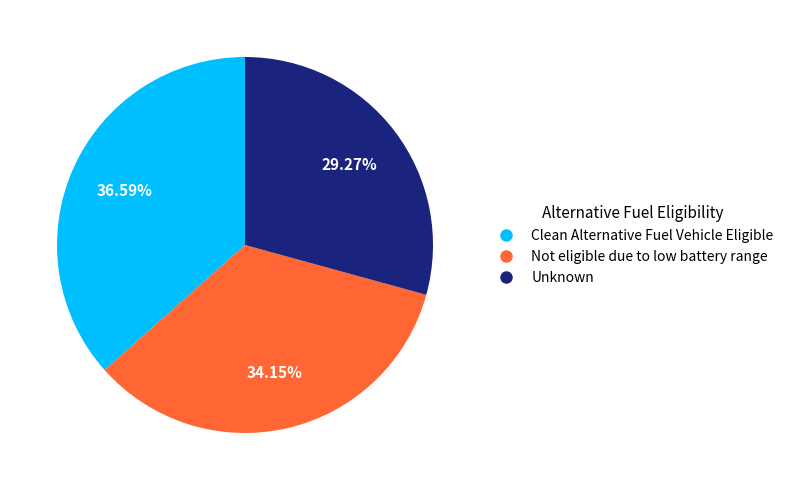

Does any single category account for the majority?

No